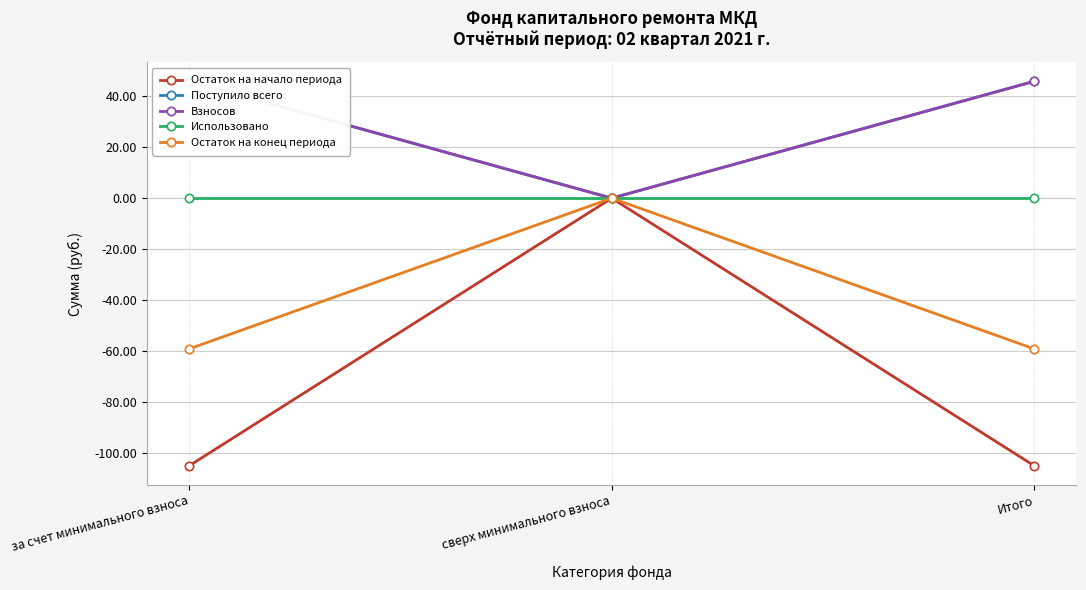

What is the sum of all Взносов values?

91.9